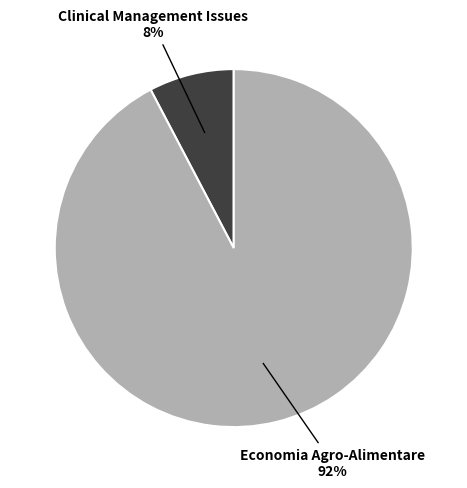

Does any single category account for the majority?

Yes